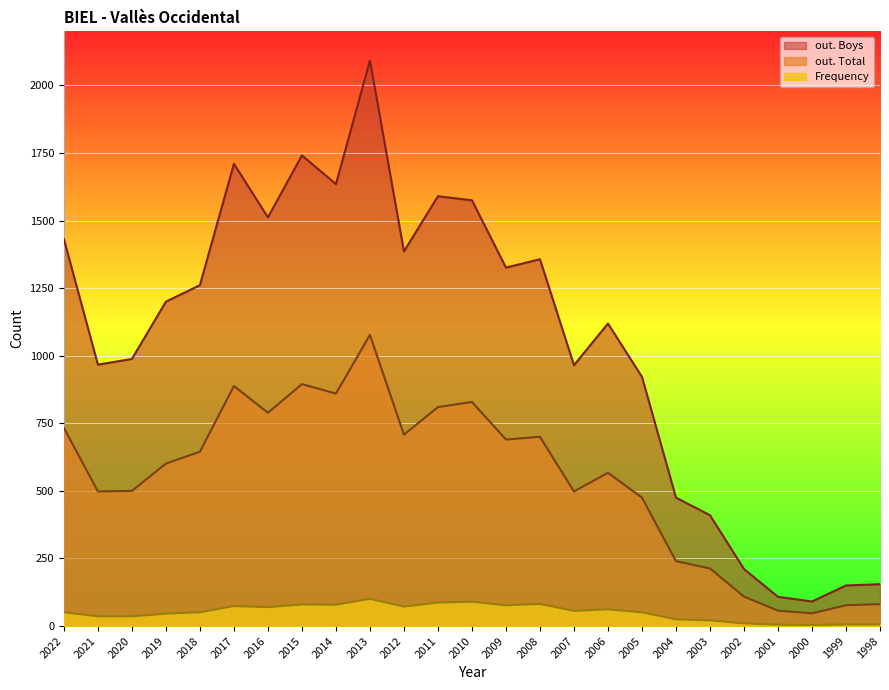

True or false: out. Total and out. Boys cross at least once.

False